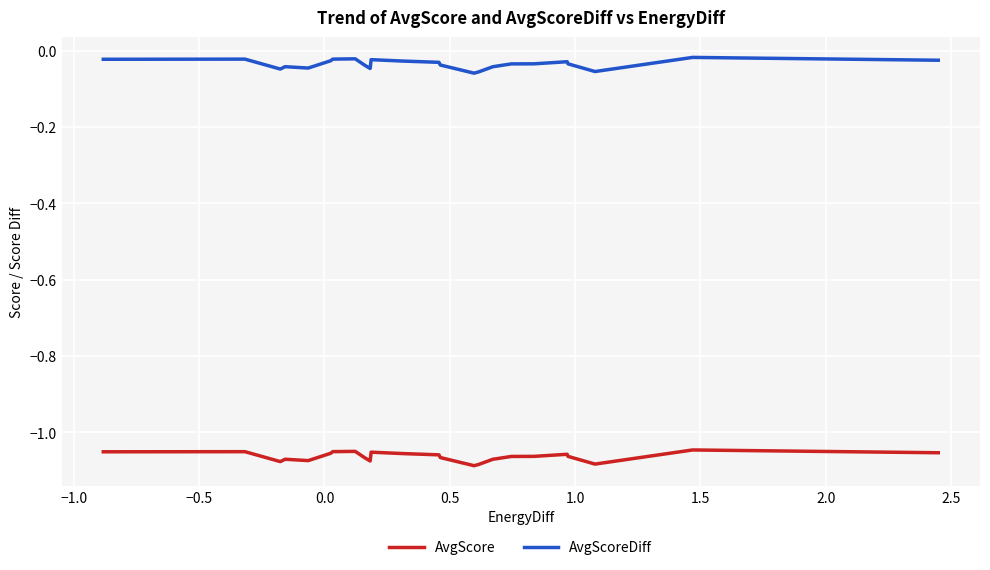

True or false: AvgScore has more than 2 interior local peaks.

True